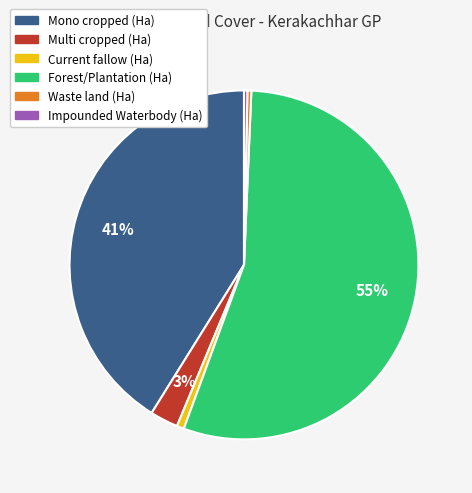

Does Forest/Plantation (Ha) represent more than half of the total?

Yes